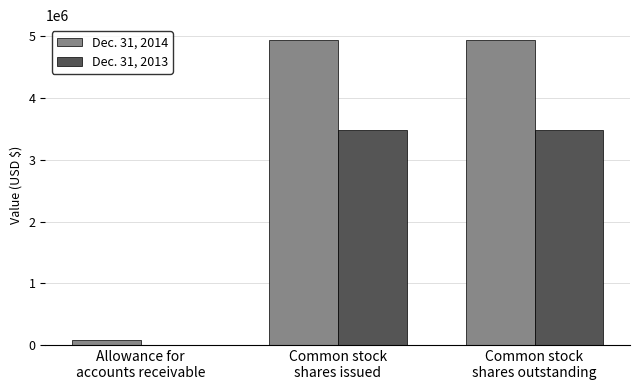

Count the Dec. 31, 2013 values in the range 0 to 3487183.

3